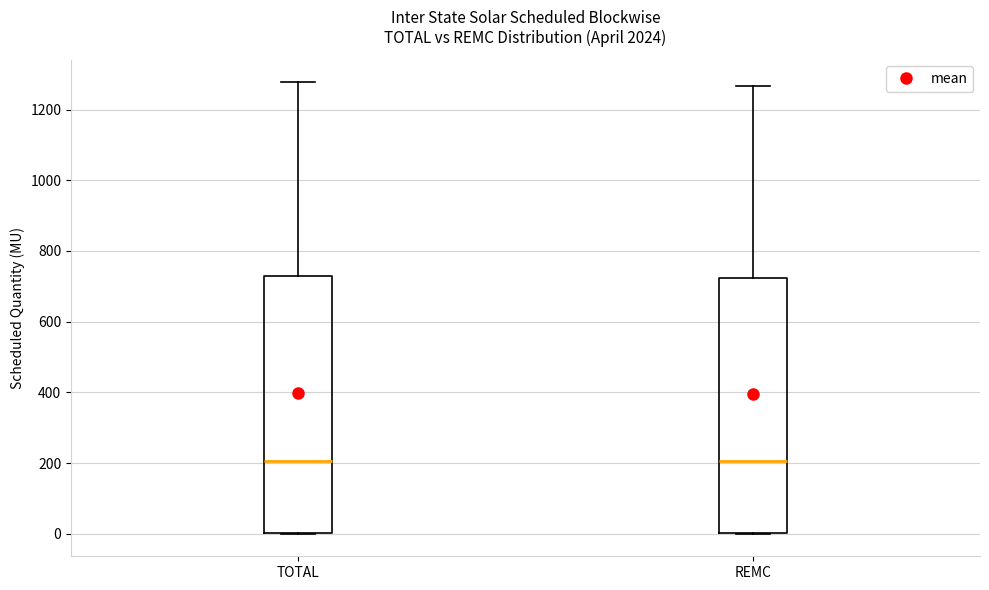

Where is the upper edge of the box for REMC on the y-axis? The values are not printed on the chart, so give them approximately, as read against the axis.

720